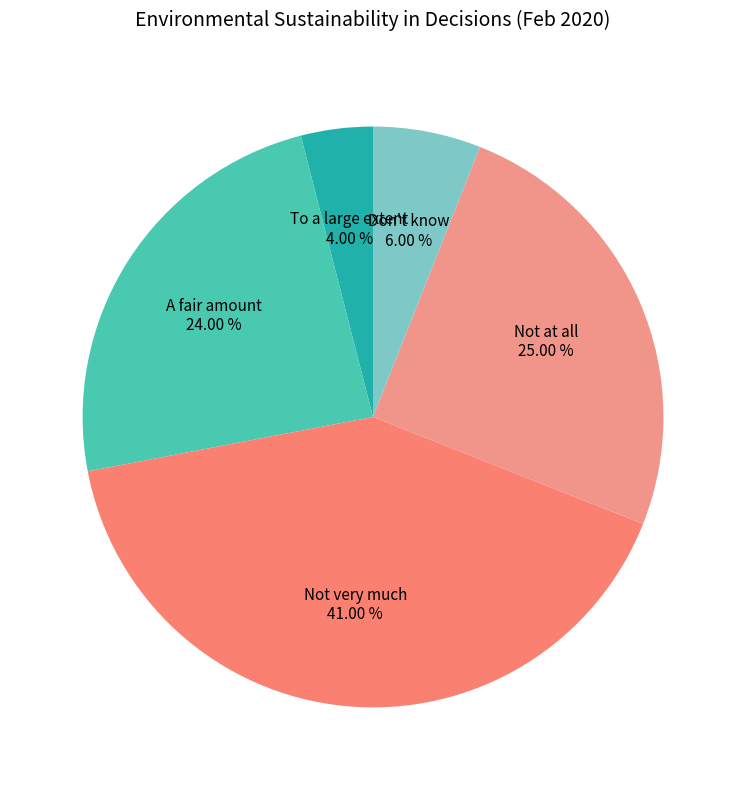

The Not very much slice represents 30% of the pie. True or false?

False